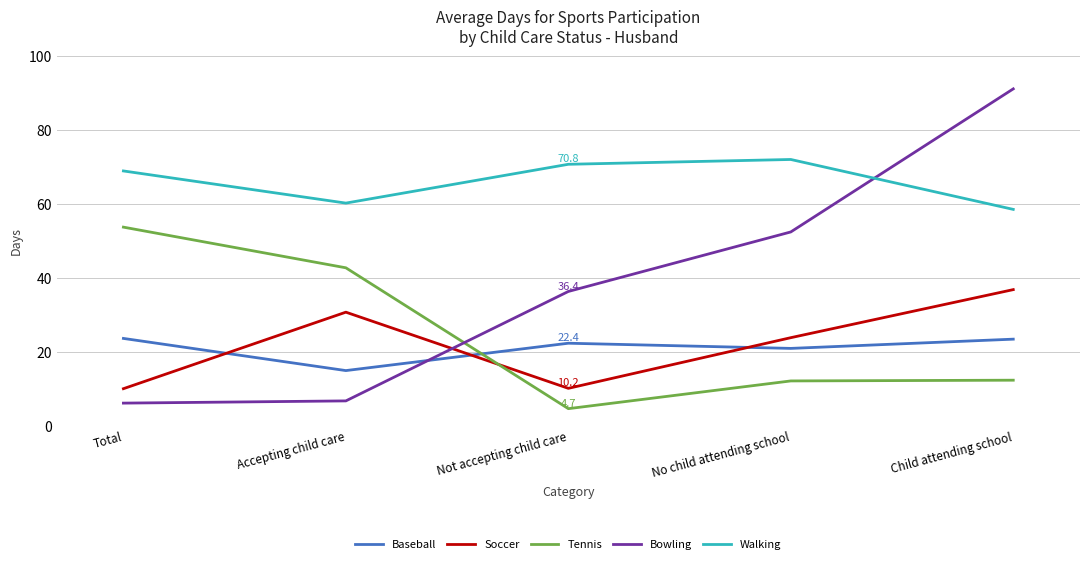

After their last crossing, which series has the higher values: Walking or Bowling?

Bowling